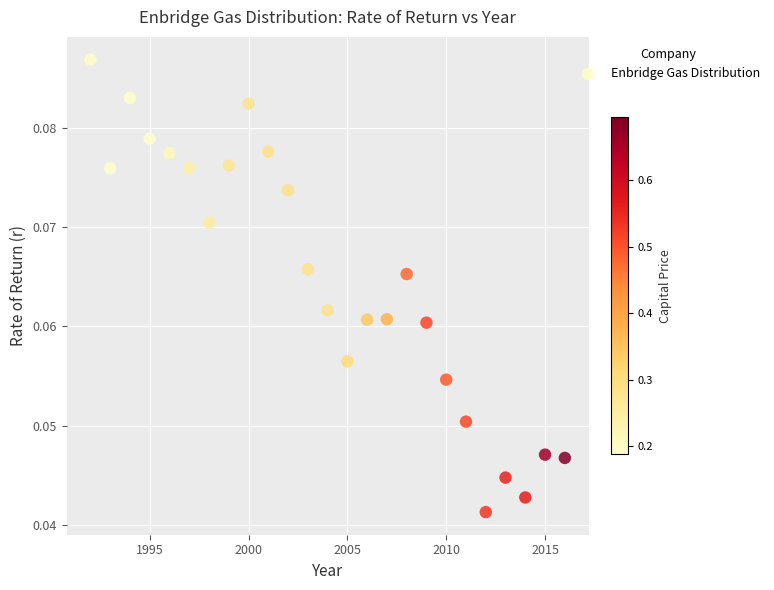

What is the range of X values (max minus min)?

24.0